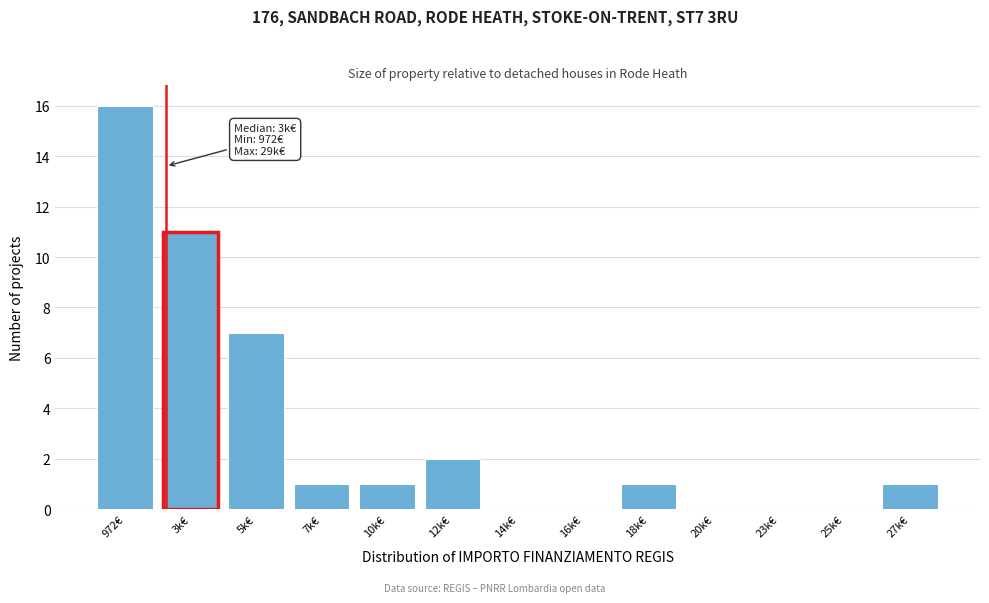

Reading left to right, what are all the values shown in this chart?

972€=16	3k€=11	5k€=7	7k€=1	10k€=1	12k€=2	14k€=0	16k€=0	18k€=1	20k€=0	23k€=0	25k€=0	27k€=1